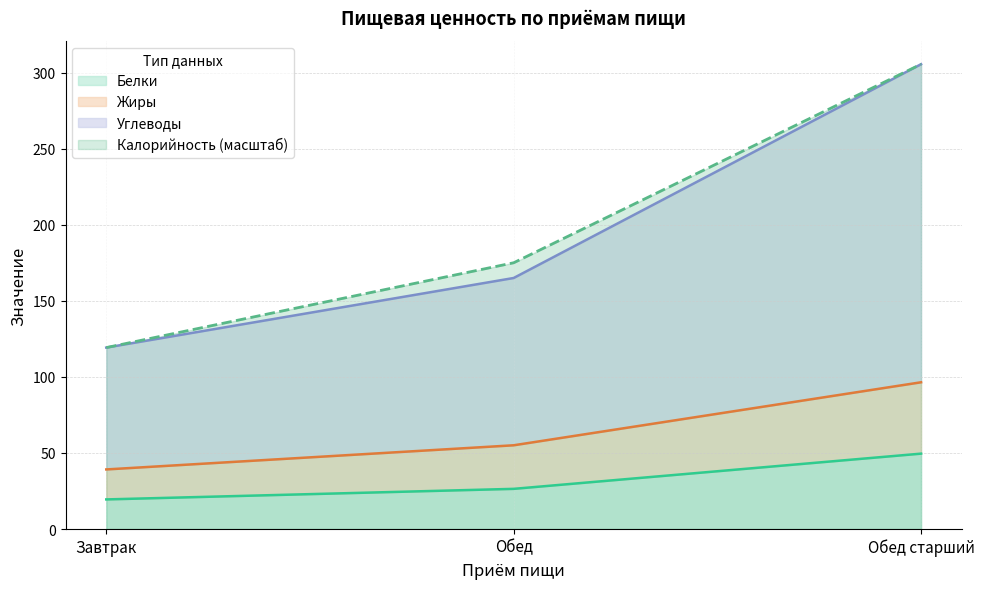

Which series has the widest spread of values?

Жиры